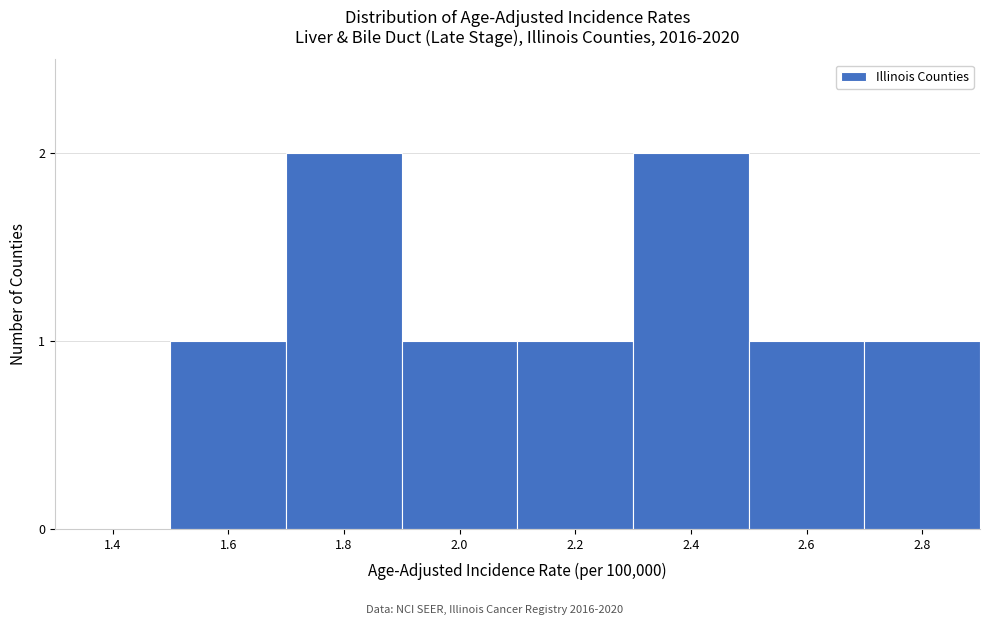

Reading left to right, list all the values displayed in this chart.

1.4=0	1.6=1	1.8=2	2.0=1	2.2=1	2.4=2	2.6=1	2.8=1